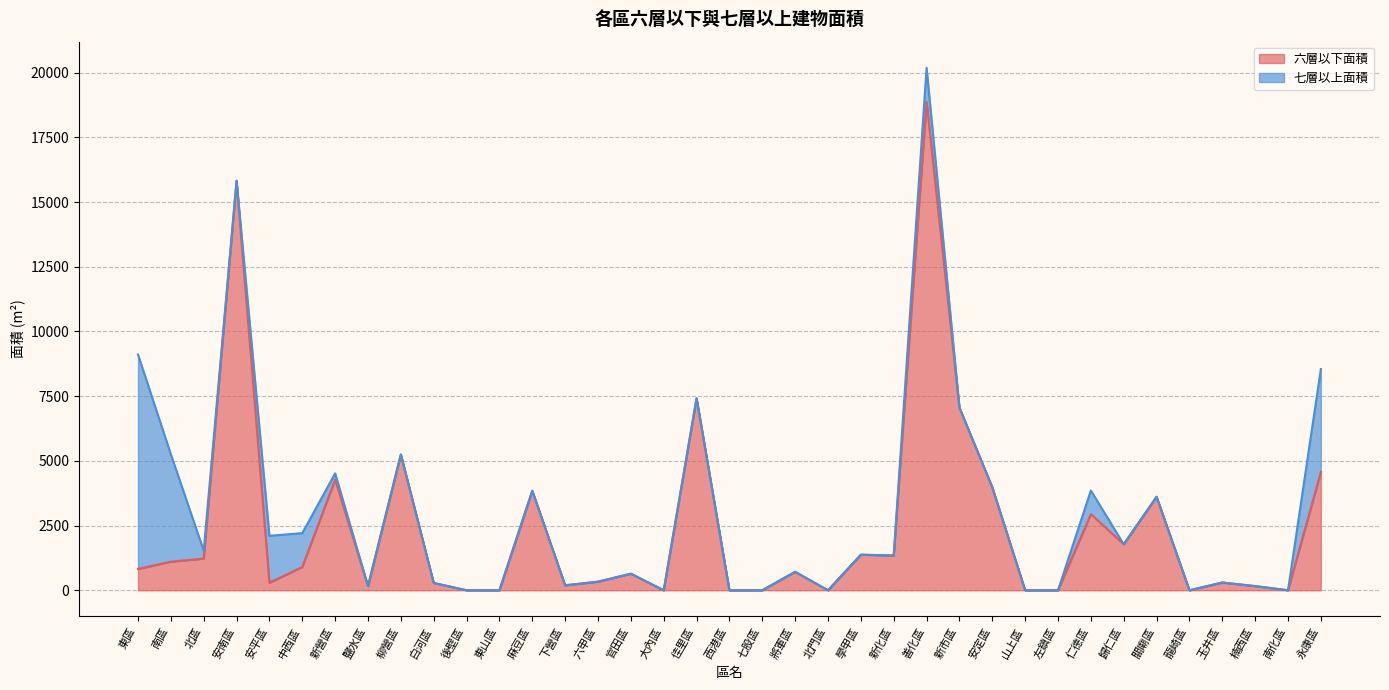

What is the difference between the maximum and minimum values?

18873.0